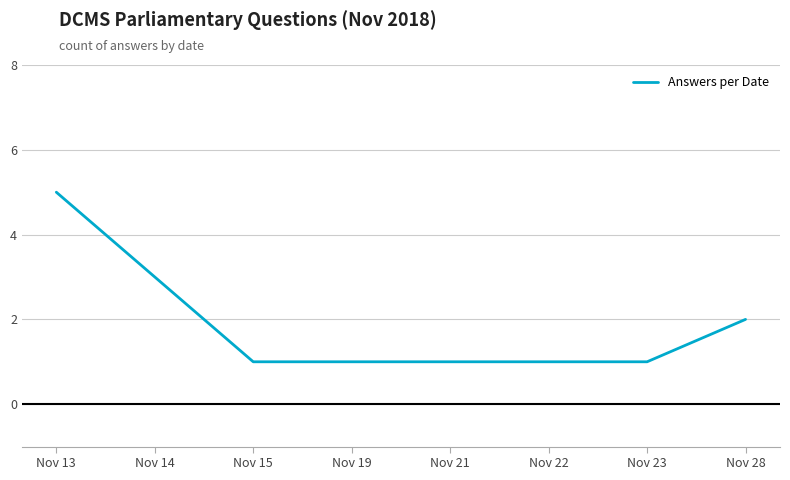

What is the change in value from Nov 14 to Nov 19?

-2